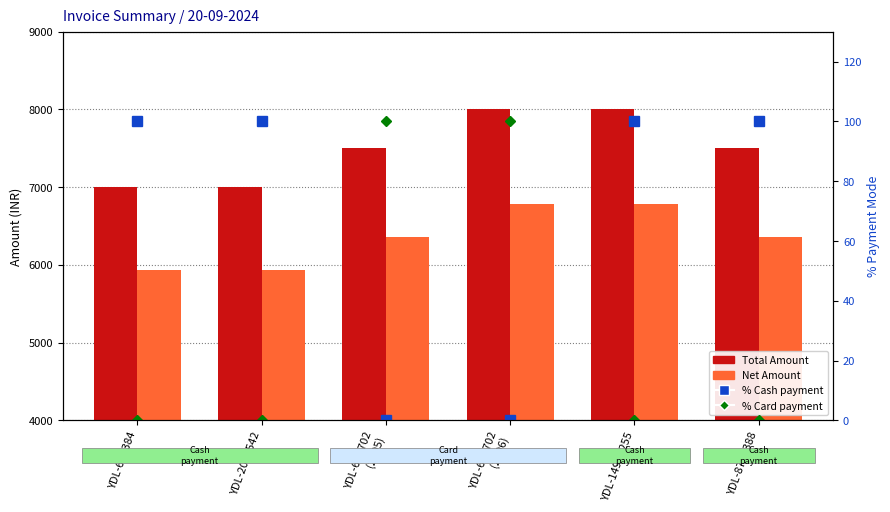

How many groups of bars are there?

6